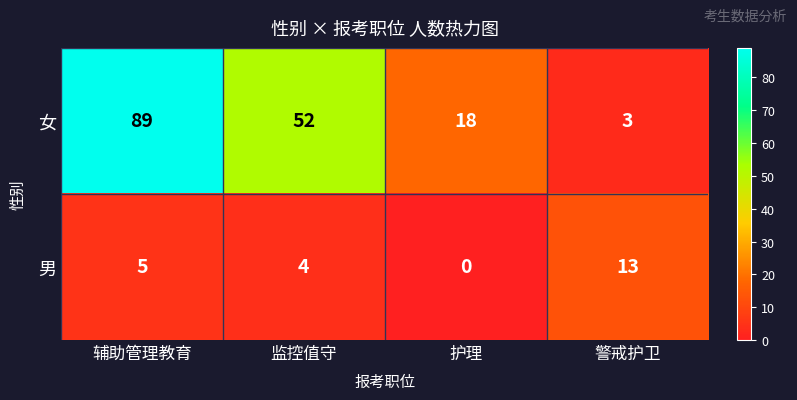

Reading left to right, extract all data points from this chart.

女: 89	52	18	3
男: 5	4	0	13